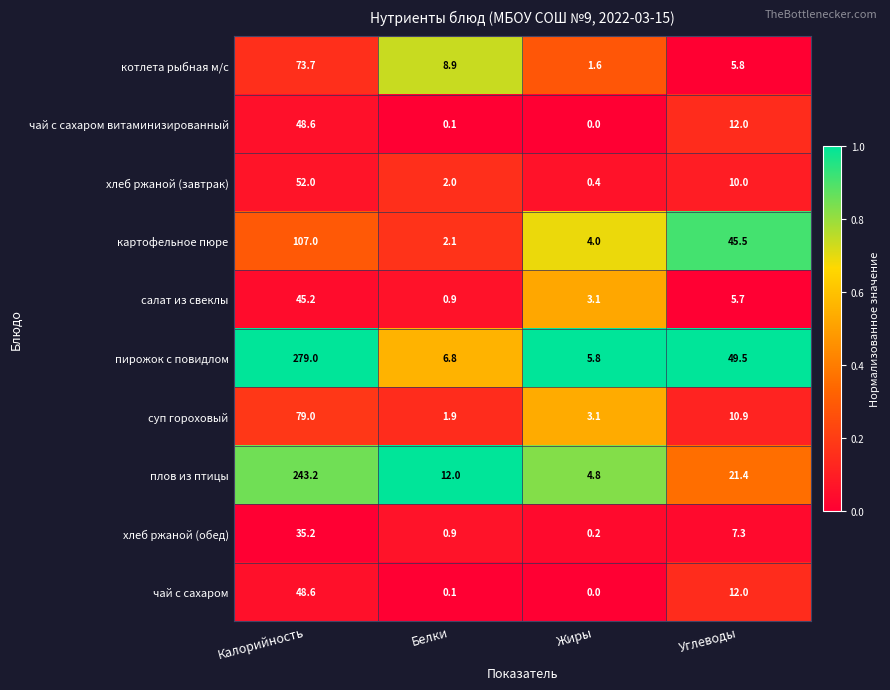

How many data points does each series have?

4